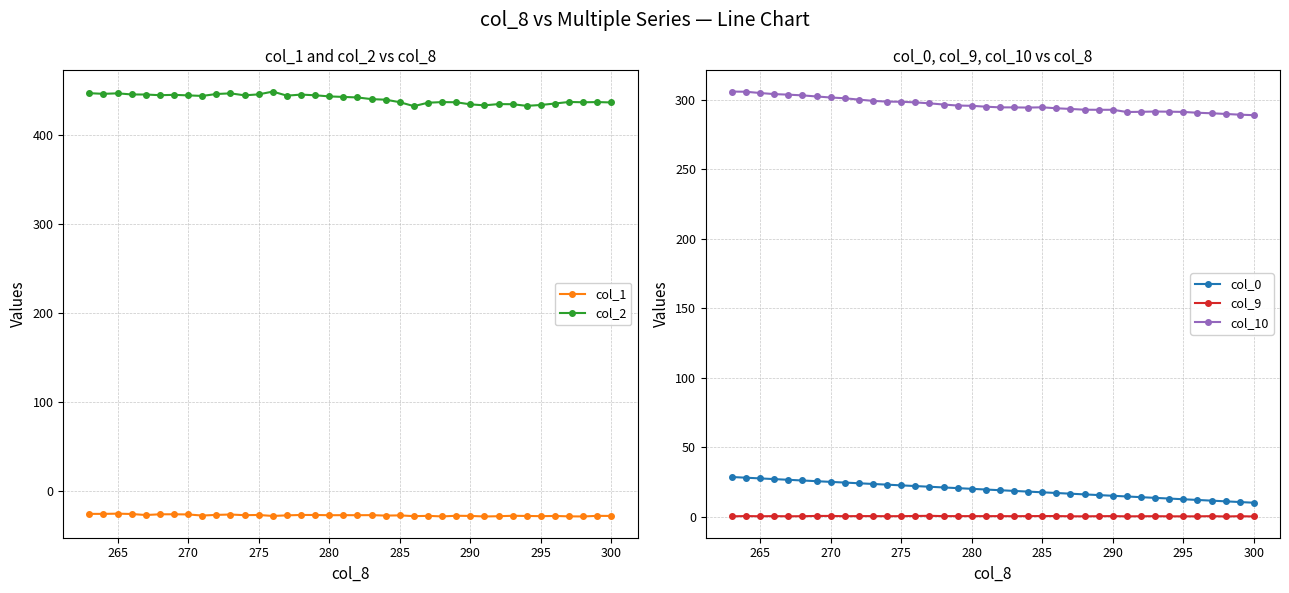

What is the approximate value of col_10 at 280?

295.5